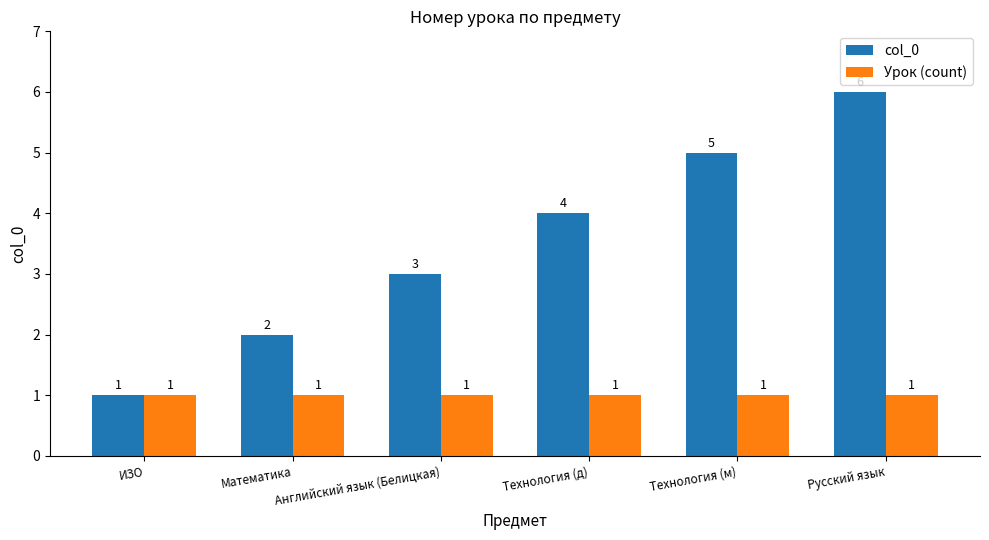

How many bars are there in total?

12